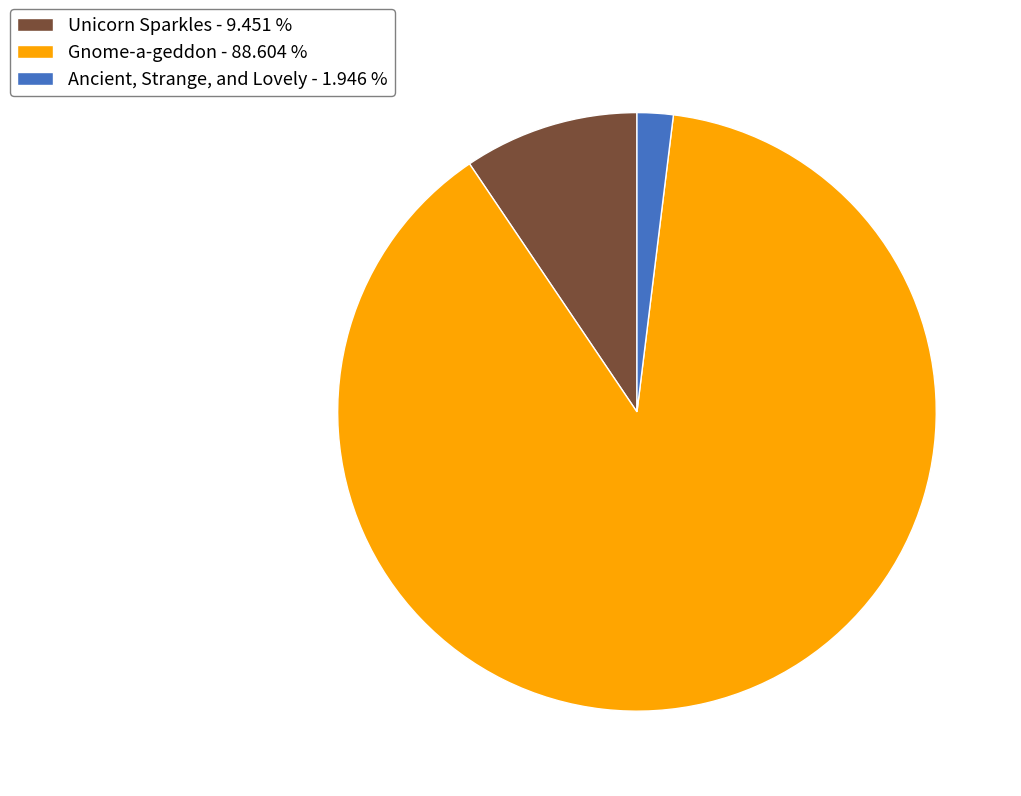

Which slice is the largest?

Gnome-a-geddon